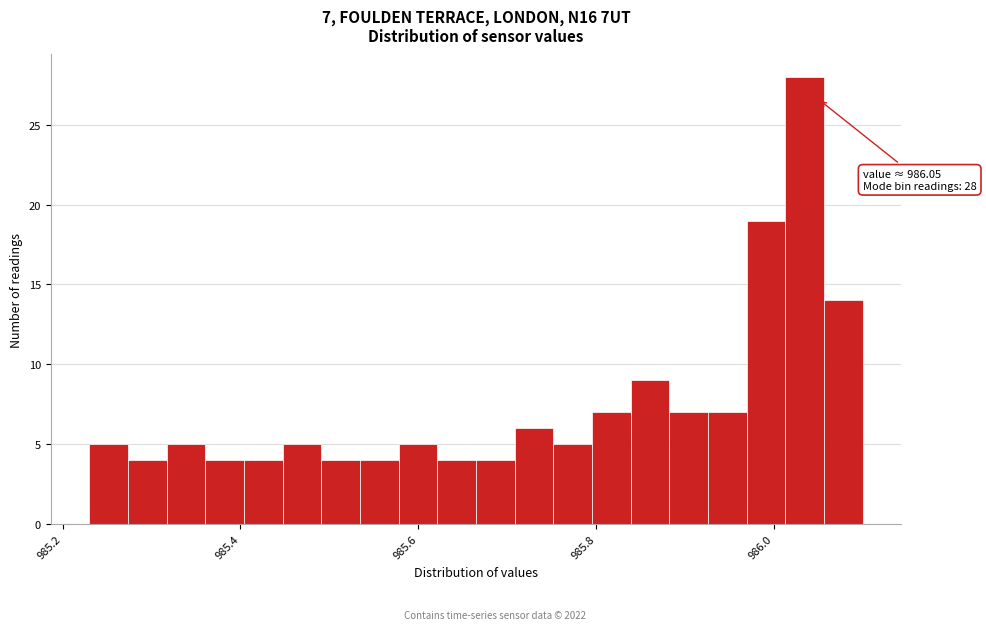

Around what value on the x-axis is the tallest bar? Give the approximate position of its centre, as read against the axis.

986.04